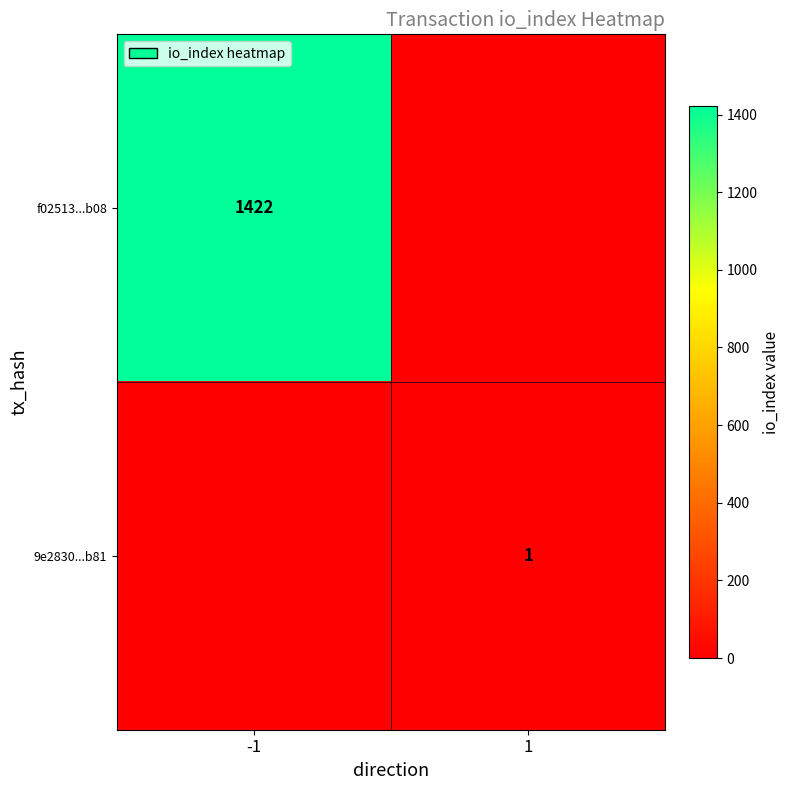

True or false: f02513...b08 has a value of 1422 at -1.

True